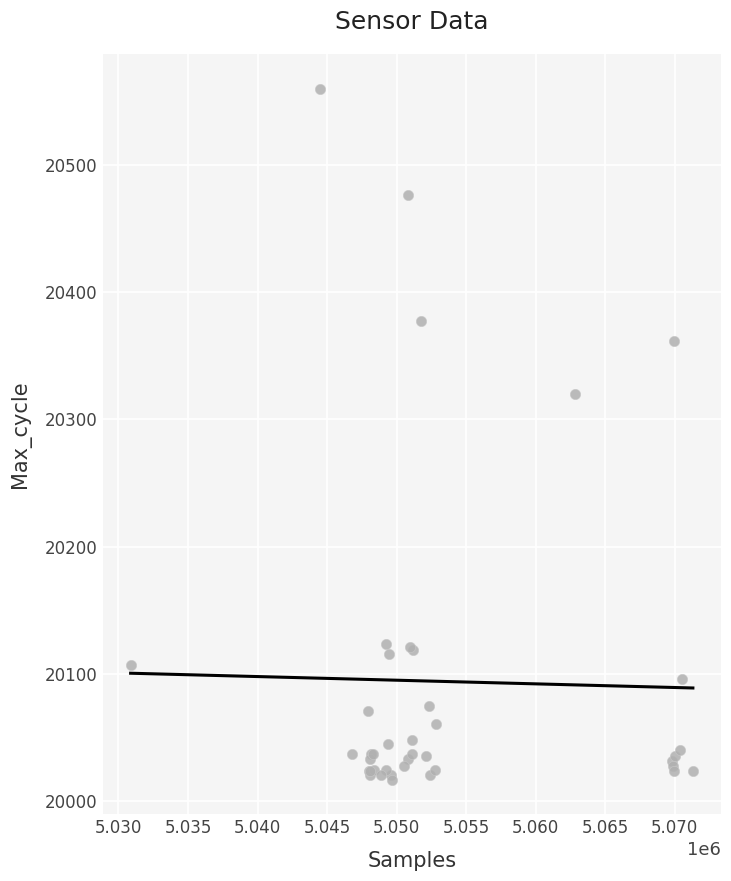

What Y value in the scatter plot is closest to 20288?

20320